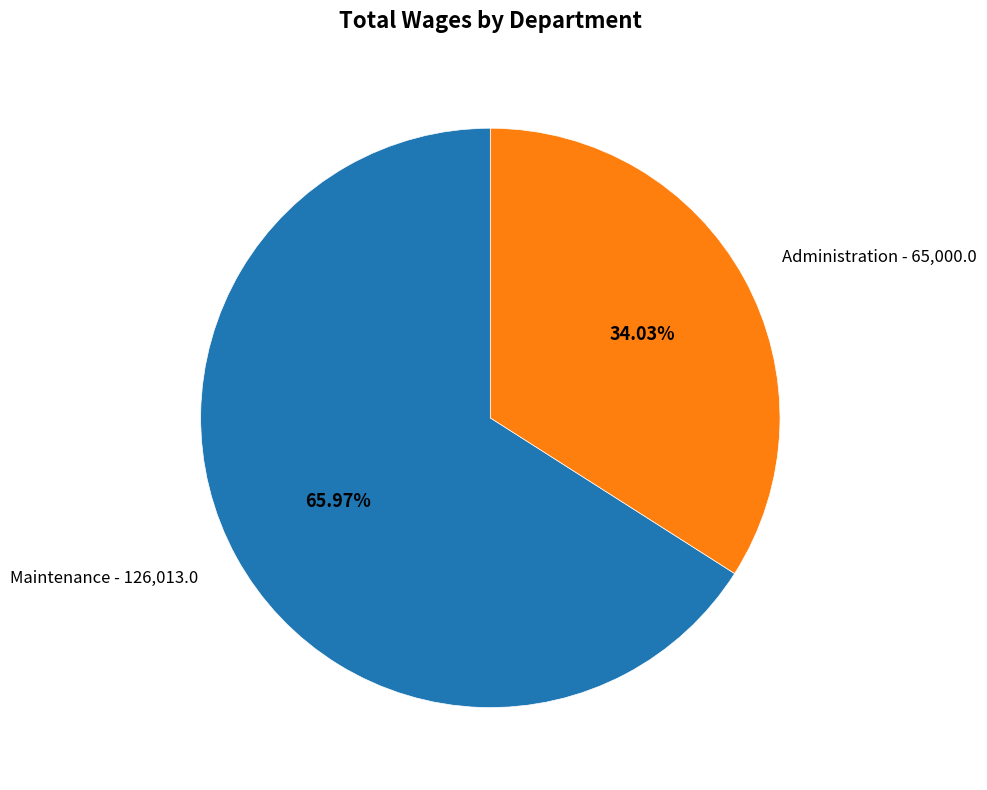

Count the number of slices in the pie.

2